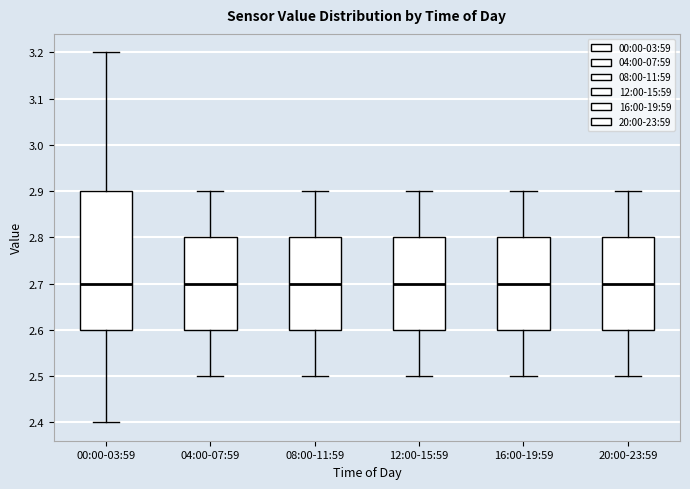

Where does the upper whisker of the box for 16:00-19:59 end on the y-axis? The values are not printed on the chart, so give them approximately, as read against the axis.

2.9